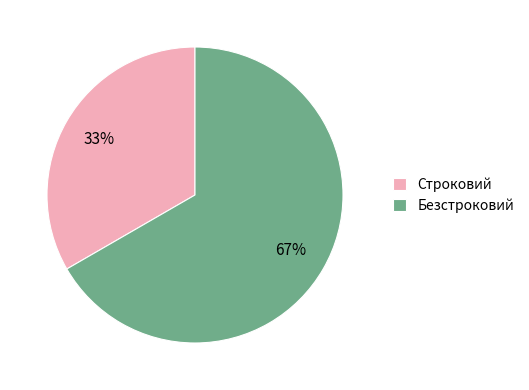

Combined, do Безстроковий and Строковий account for over 50%?

Yes